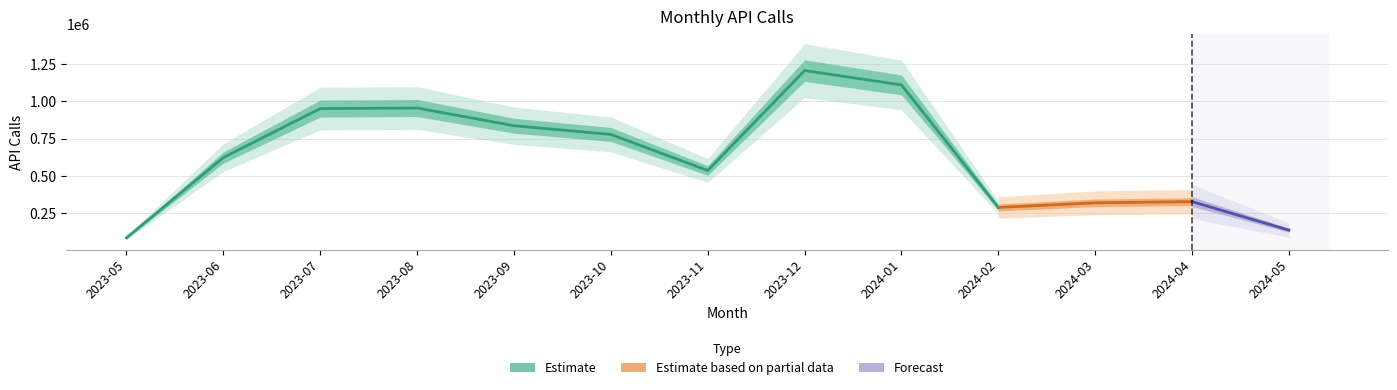

True or false: the data shows 135808 at 2024-05.

True